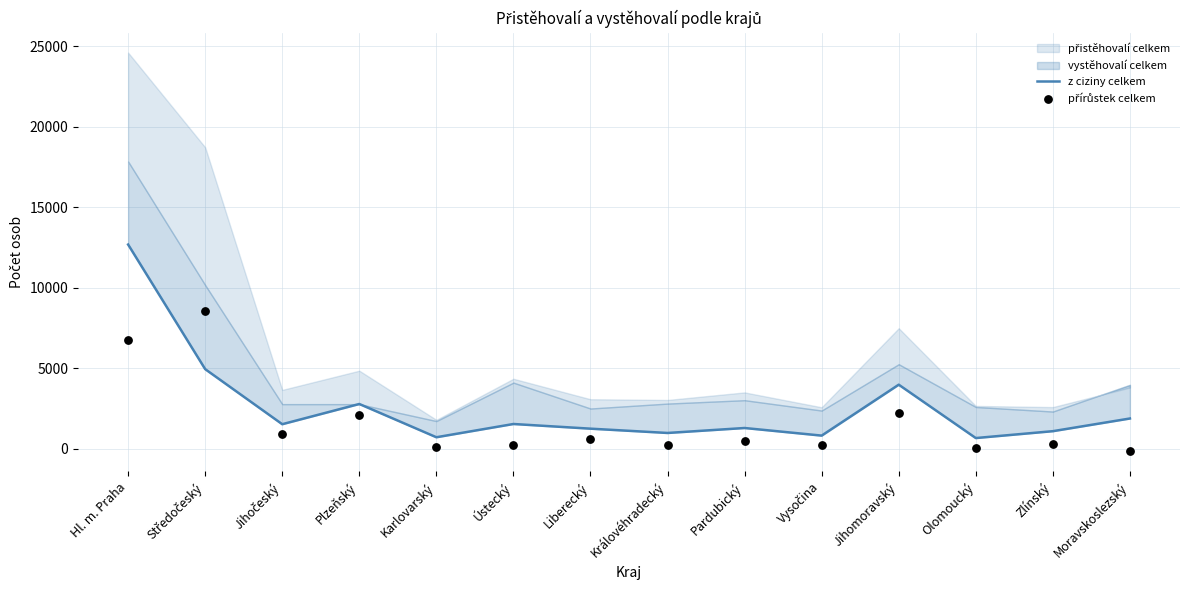

Which series reaches the minimum Y coordinate?

přírůstek celkem